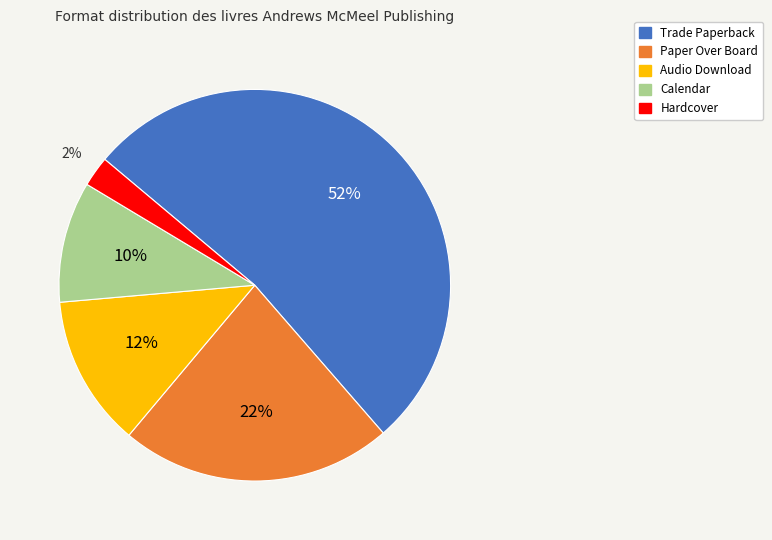

Is it true that Audio Download is 24% of the pie?

False